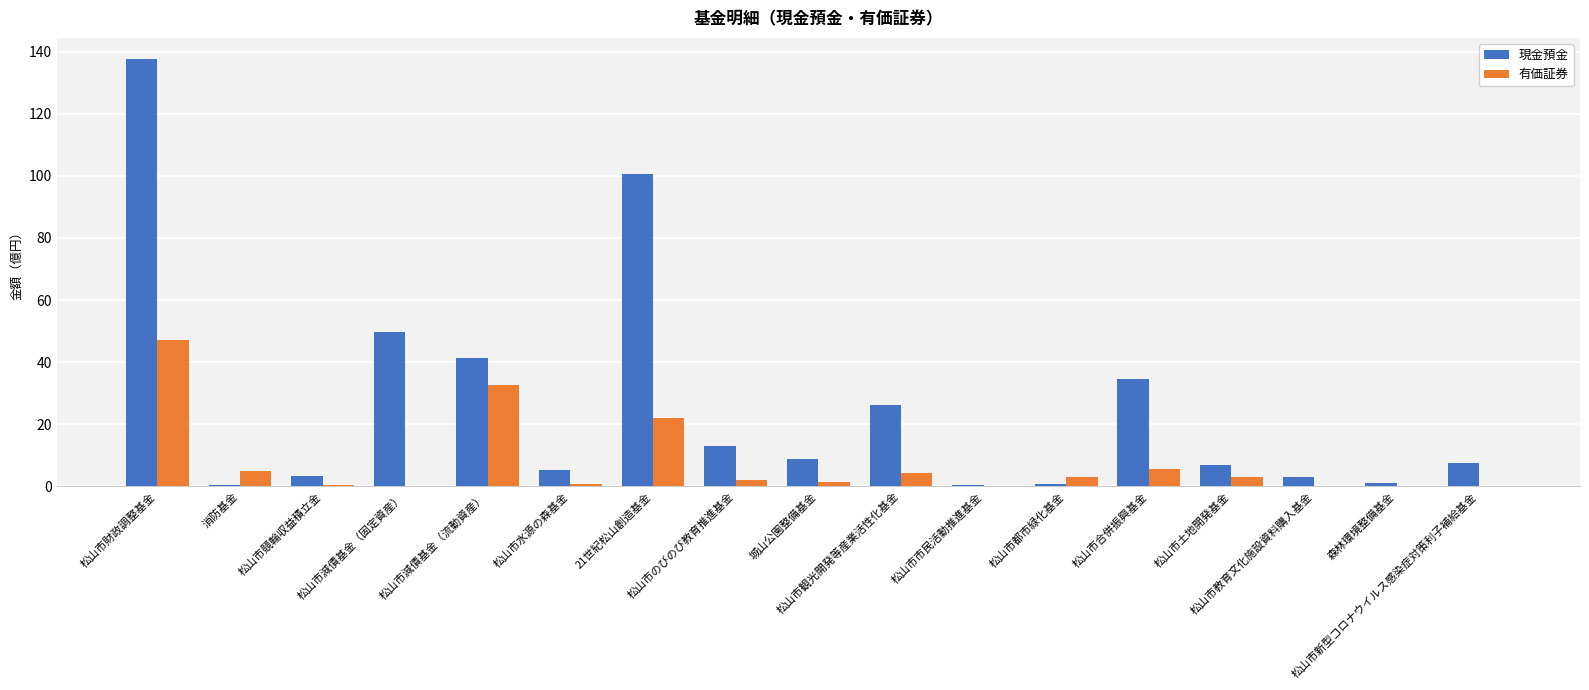

Which series has the largest total across all categories?

現金預金